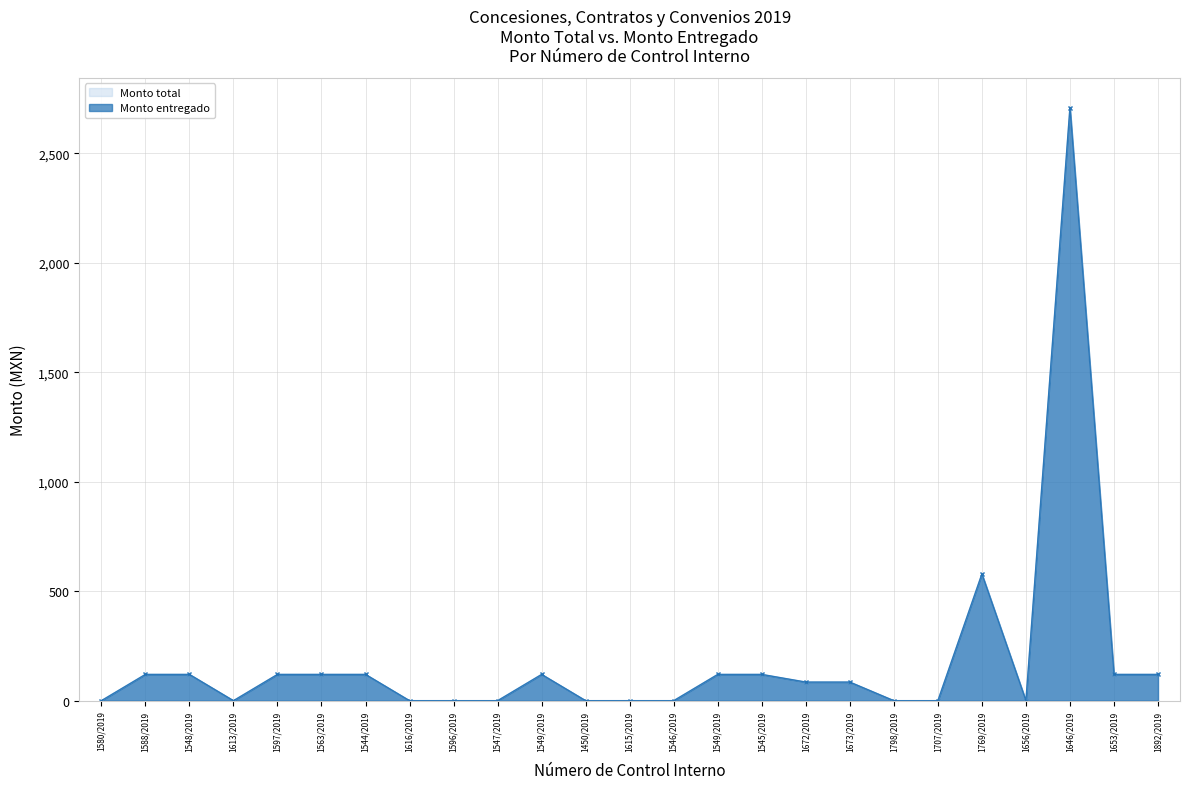

Reading left to right, extract all data points from this chart.

Monto total: 0	120	120	0	120	120	120	0	0	0	120	0	0	0	120	120	85	85	0	0	579	0	2710	120	120
Monto entregado: 0	120	120	0	120	120	120	0	0	0	120	0	0	0	120	120	85	85	0	0	579	0	2710	120	120